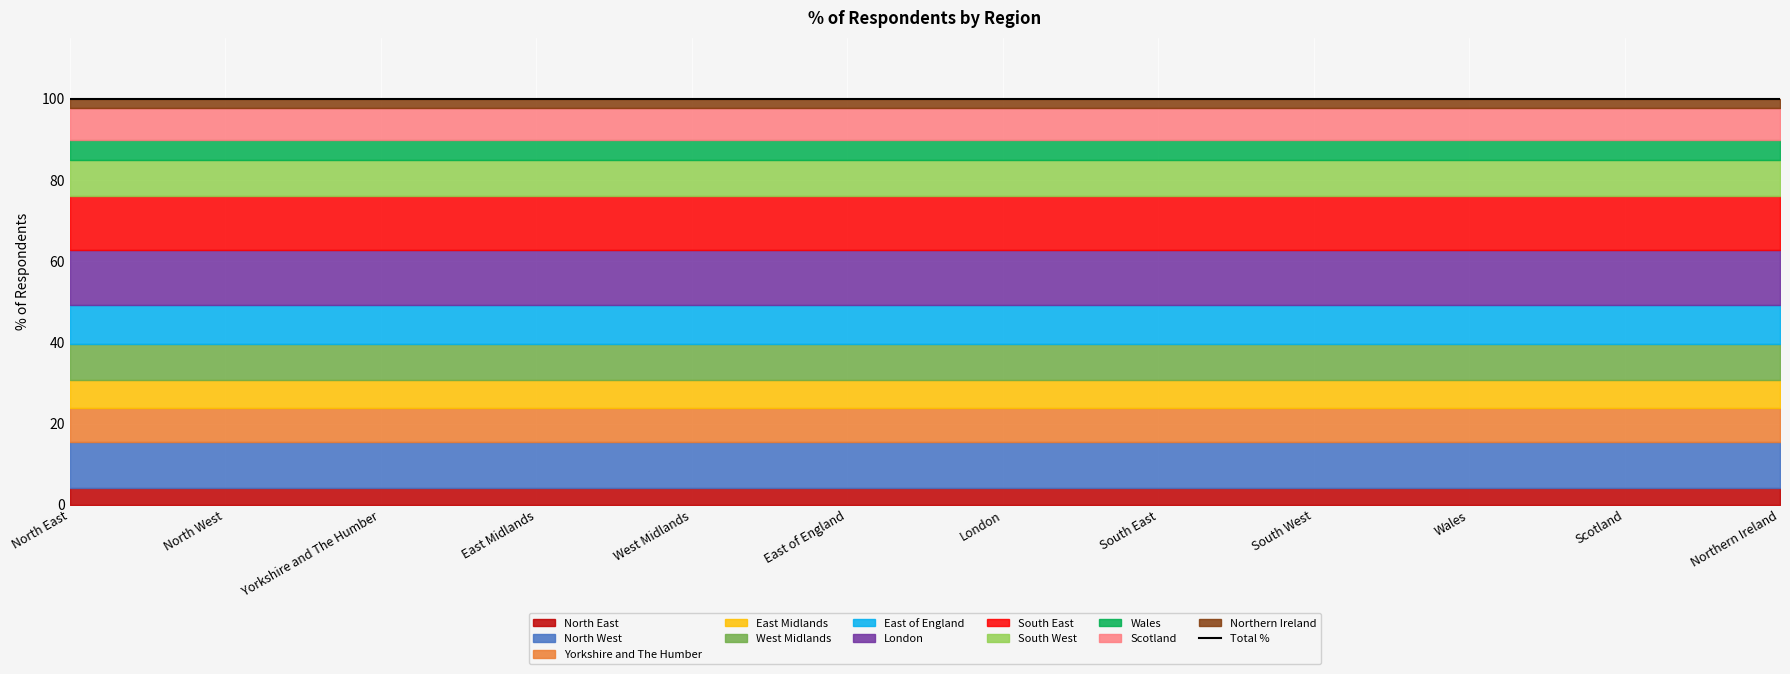

What is the label of the 8th point from the right?

West Midlands